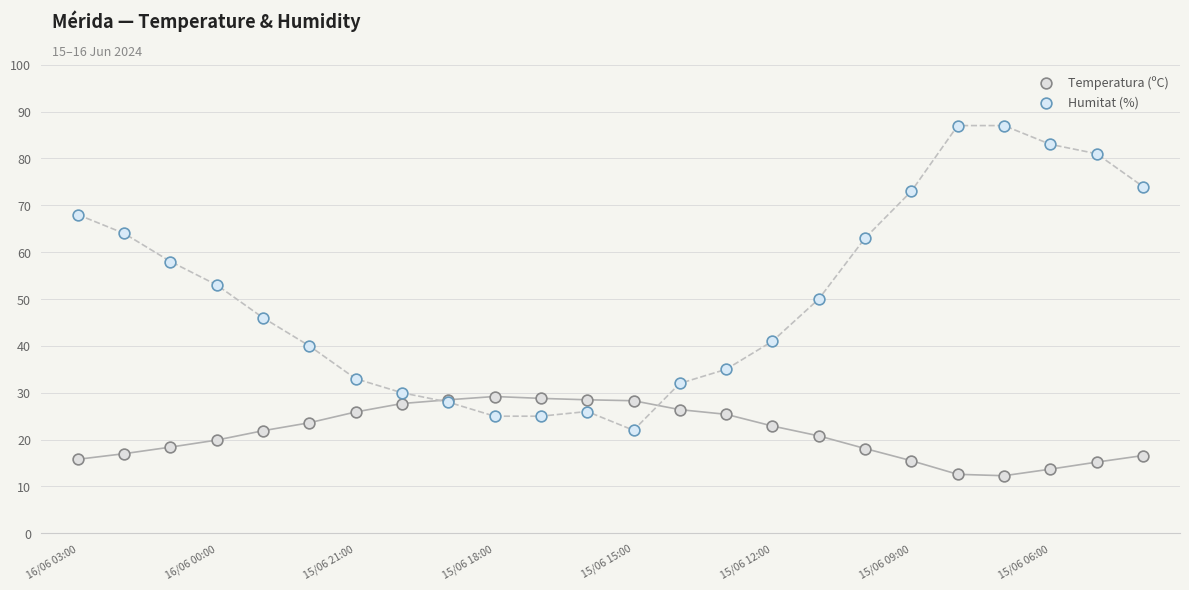

Which series reaches the minimum Y coordinate?

Temperatura (ºC)